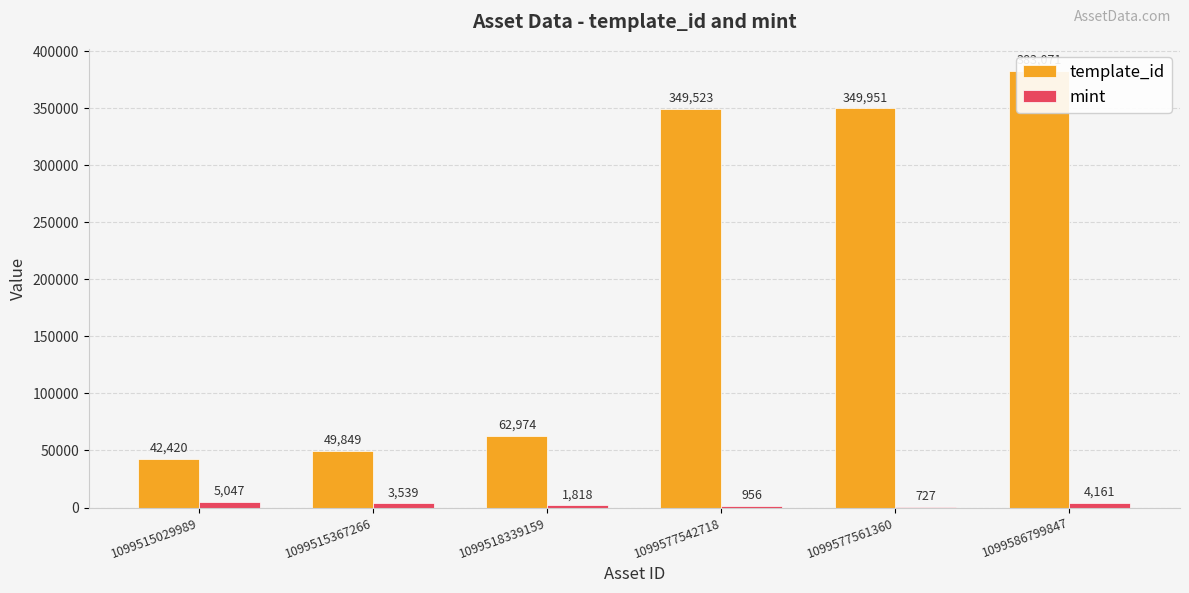

What is the total value across all series at 1099518339159?

64792